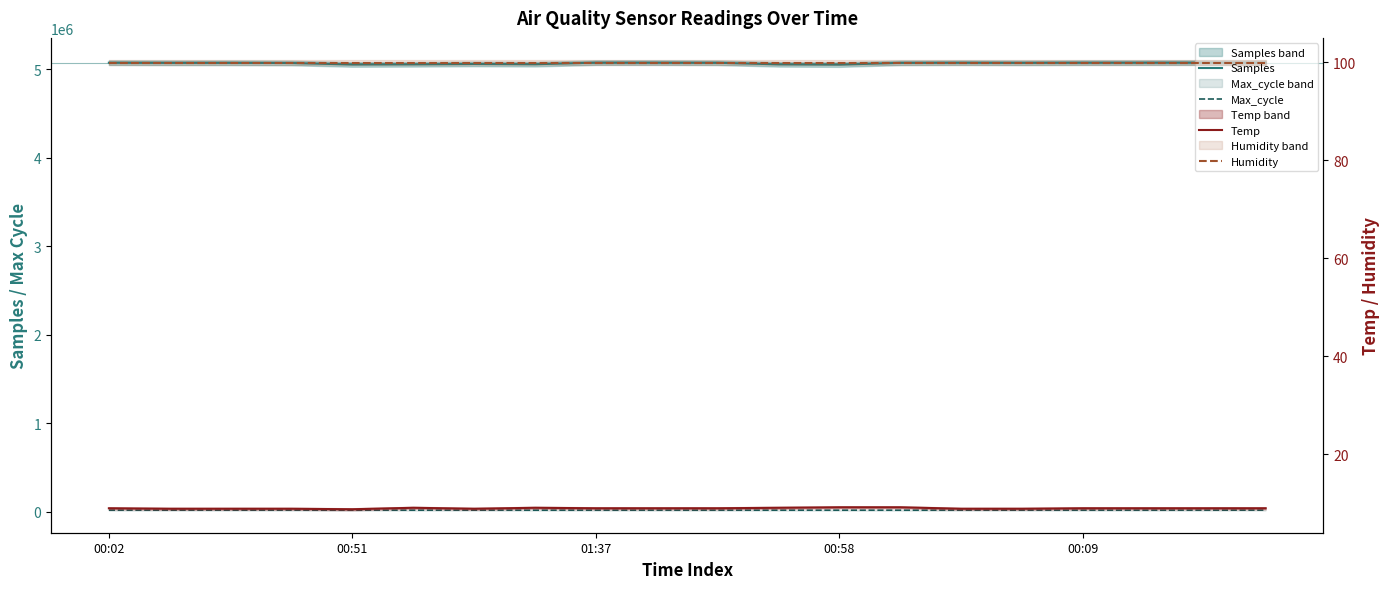

Reading right to left, list all the values displayed in this chart.

Samples: 5073489.0	5073645.0	5073409.0	5073026.0	5071264.0	5072743.0	5071099.0	5050786.0	5054033.0	5071890.0	5073476.0	5073409.0	5055357.0	5058339.0	5054063.0	5052320.0	5069238.0	5071304.0	5071361.0	5072725.0
Max_cycle: 20716.0	20279.0	20210.0	20208.0	20191.0	20174.0	20190.0	20215.0	20273.0	20172.0	20205.0	20210.0	20220.0	20254.0	20280.0	20206.0	20258.0	20256.0	20233.0	20267.0
Temp: 9.0	9.0	9.0	9.0	8.9	8.9	9.2	9.2	9.1	9.0	9.0	9.0	9.1	8.9	9.1	8.8	8.9	8.9	8.9	9.0
Humidity: 99.9	99.9	99.9	99.9	99.9	99.9	99.9	99.9	99.9	99.9	99.9	99.9	99.9	99.9	99.9	99.9	99.9	99.9	99.9	99.9